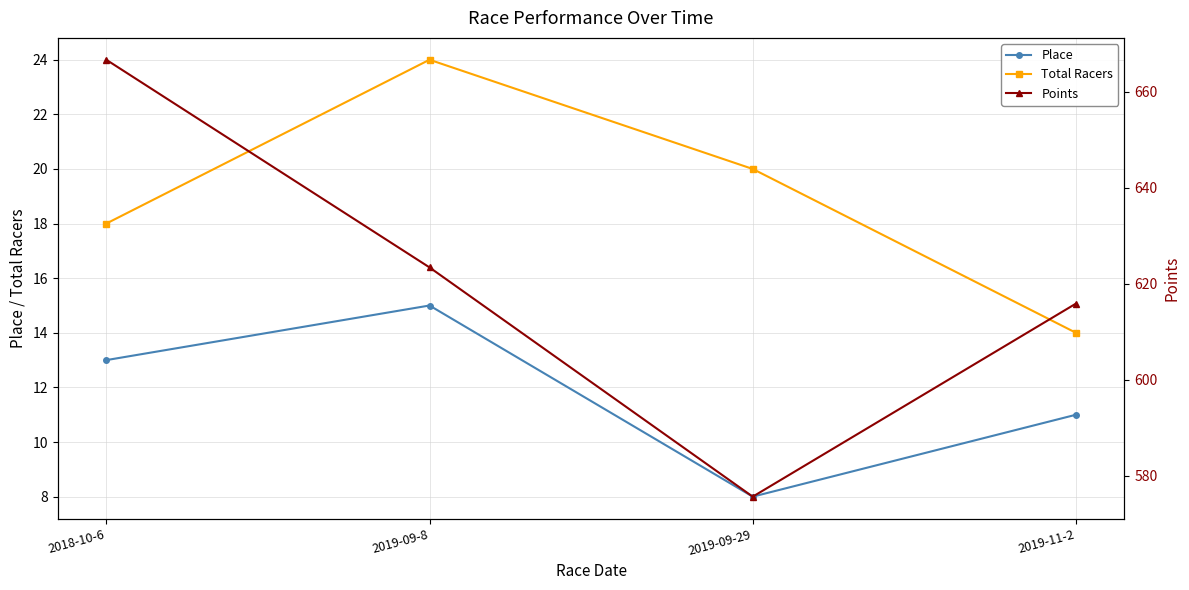

Which has a higher value, 2018-10-6 or 2019-09-29?

2018-10-6